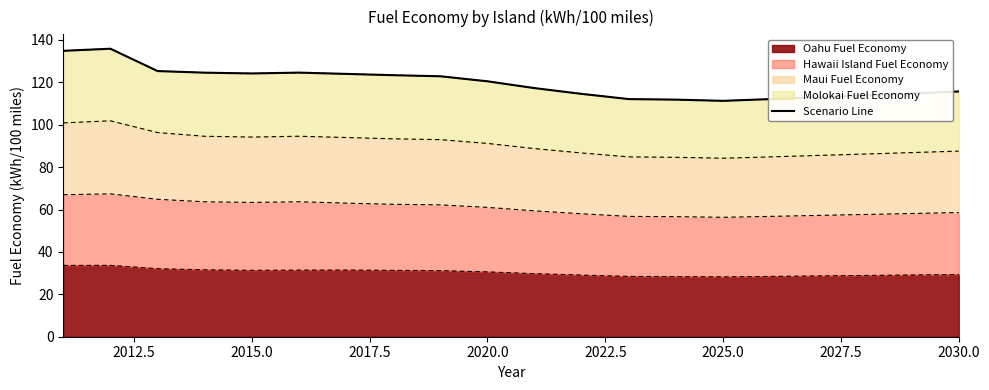

What is the lowest value of the Oahu Fuel Economy series?

28.2